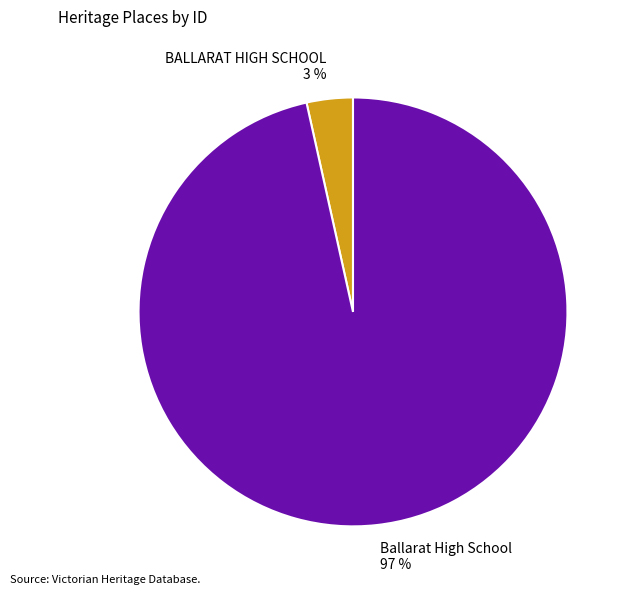

Rank the categories by value from lowest to highest.

BALLARAT HIGH SCHOOL, Ballarat High School